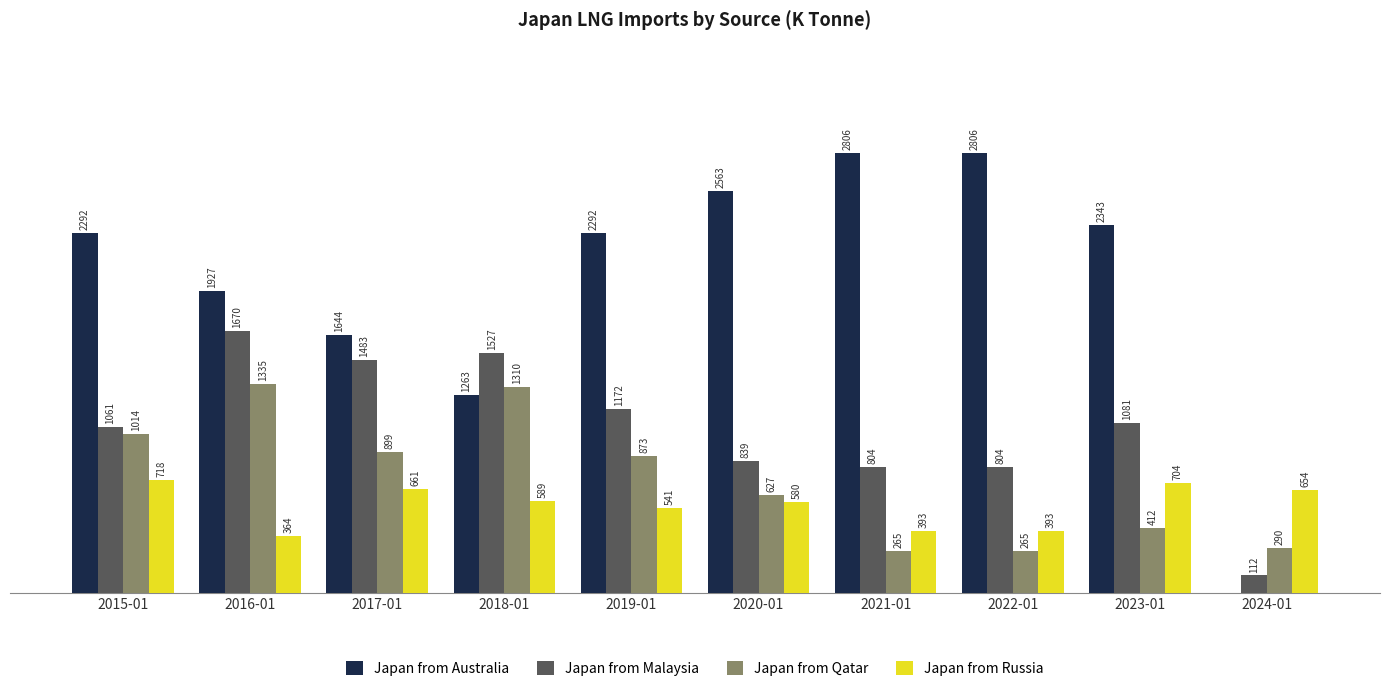

Between 2023-01 and 2024-01, which series saw the biggest shift?

Japan from Australia